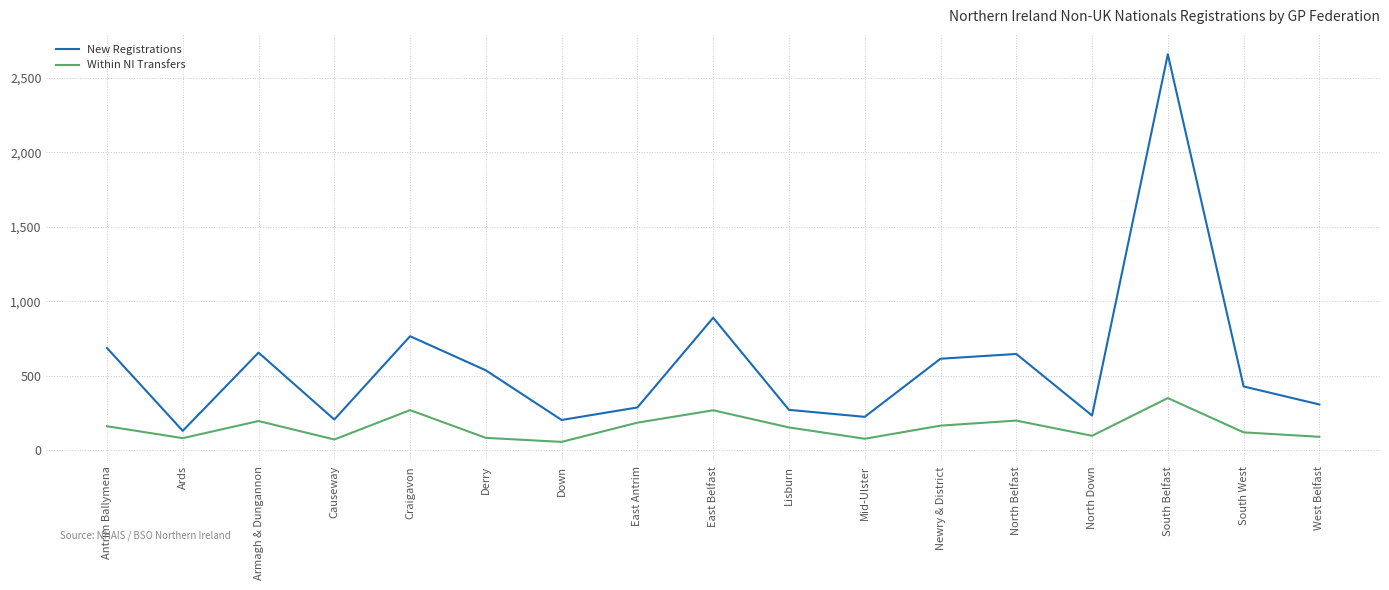

What is the difference between the highest and lowest values at Ards?

49